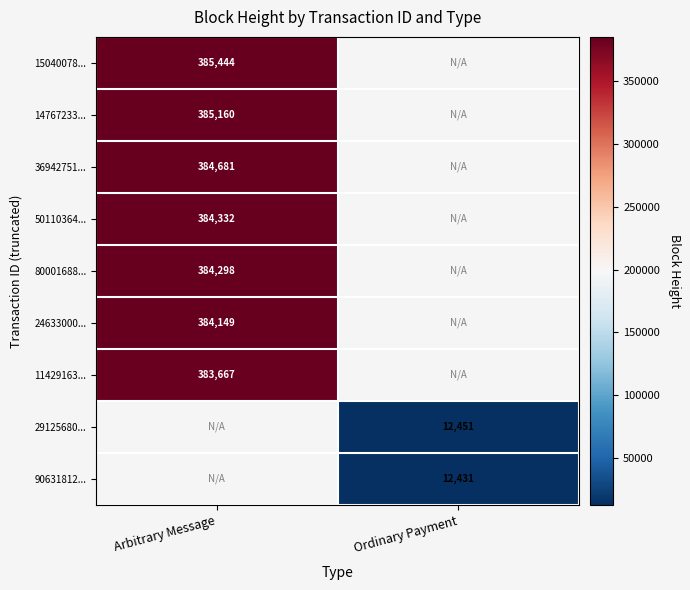

True or false: 80001688... has a value of 384298 at Arbitrary Message.

True